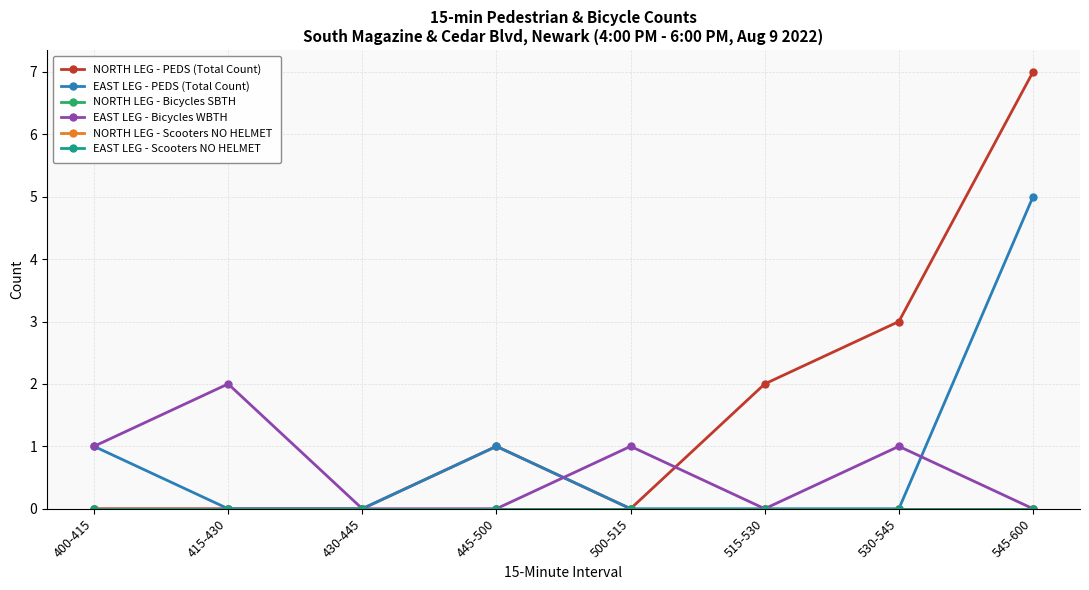

Does the chart have visible grid lines?

Yes